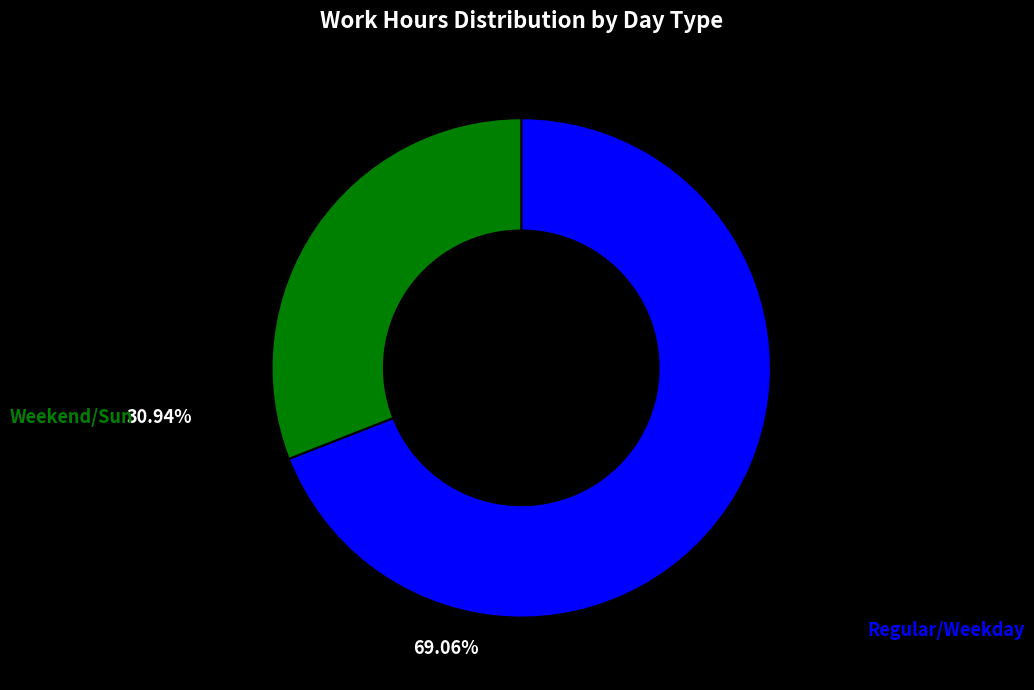

Is there a majority slice in this chart?

Yes